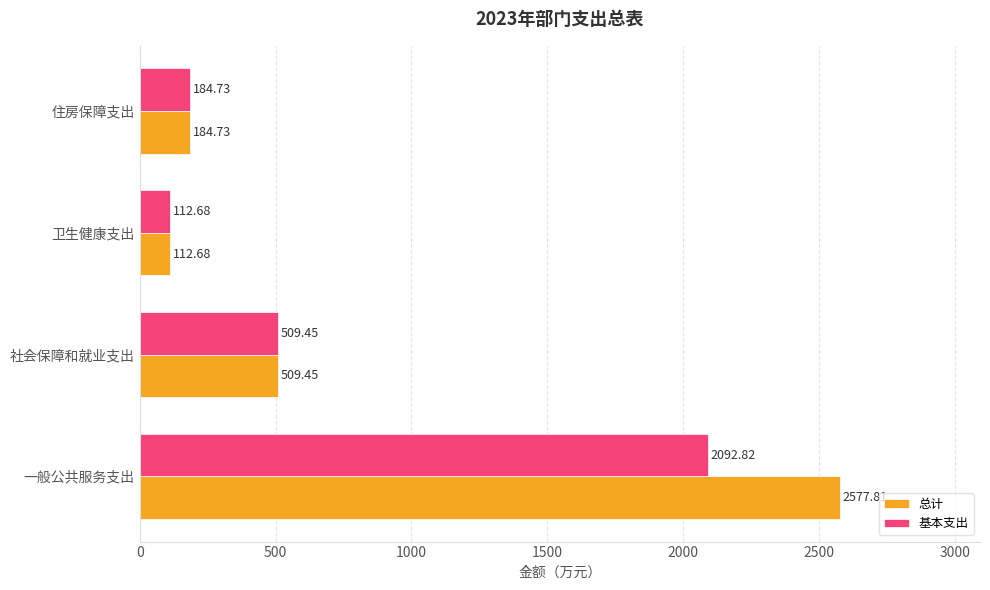

At which category is the sum across all series the highest?

一般公共服务支出